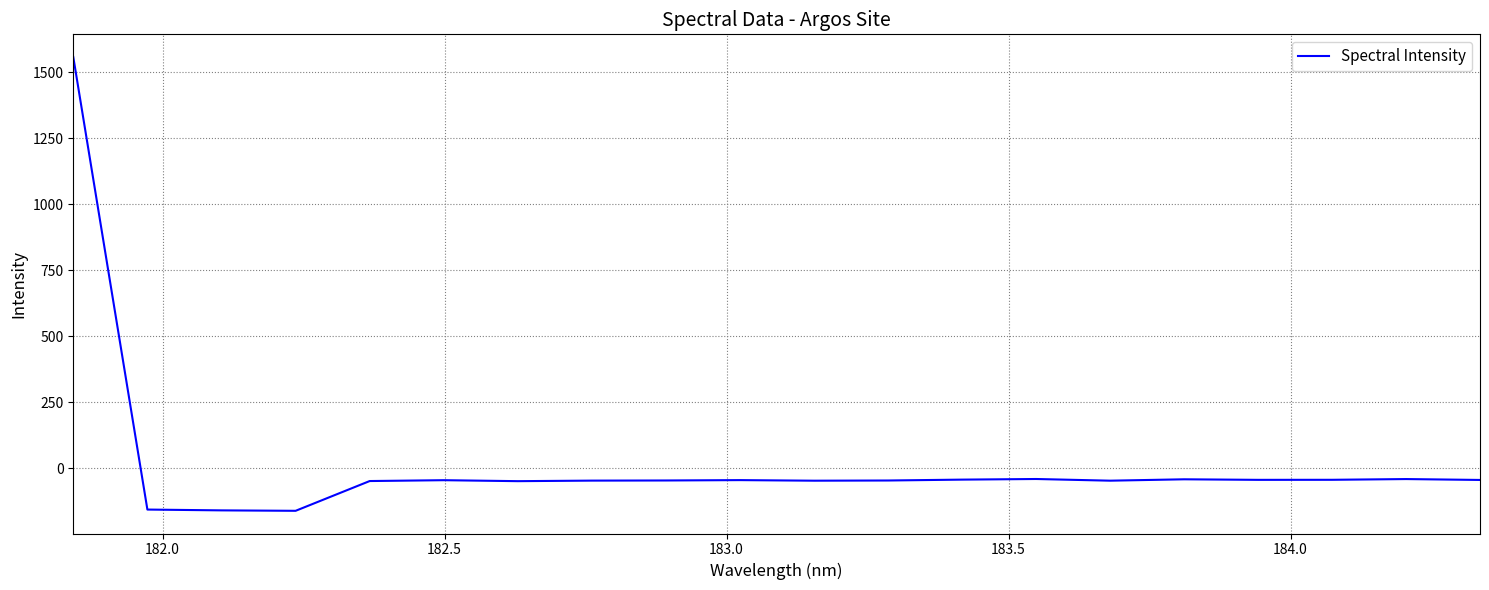

What is the smallest value displayed?

-160.8